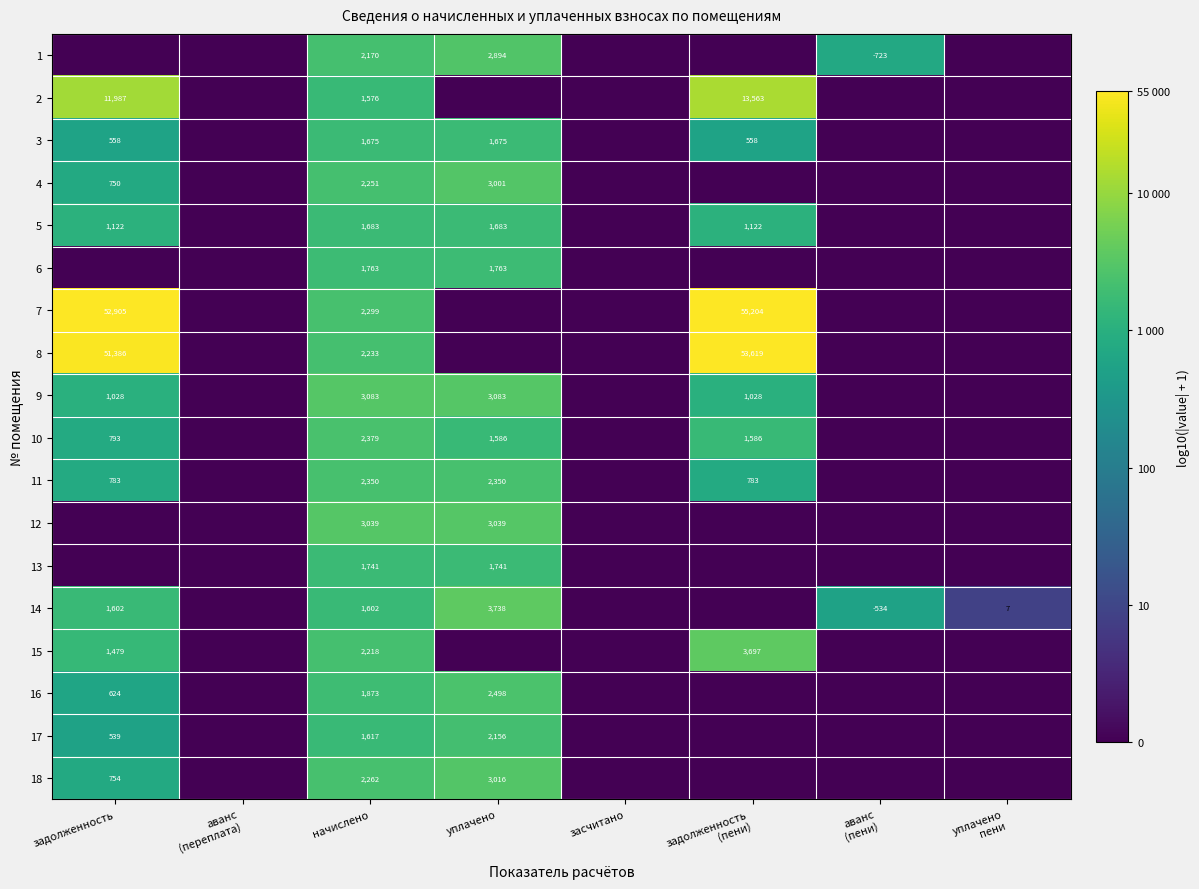

Is it true that 14 equals 5.6 at начислено?

False